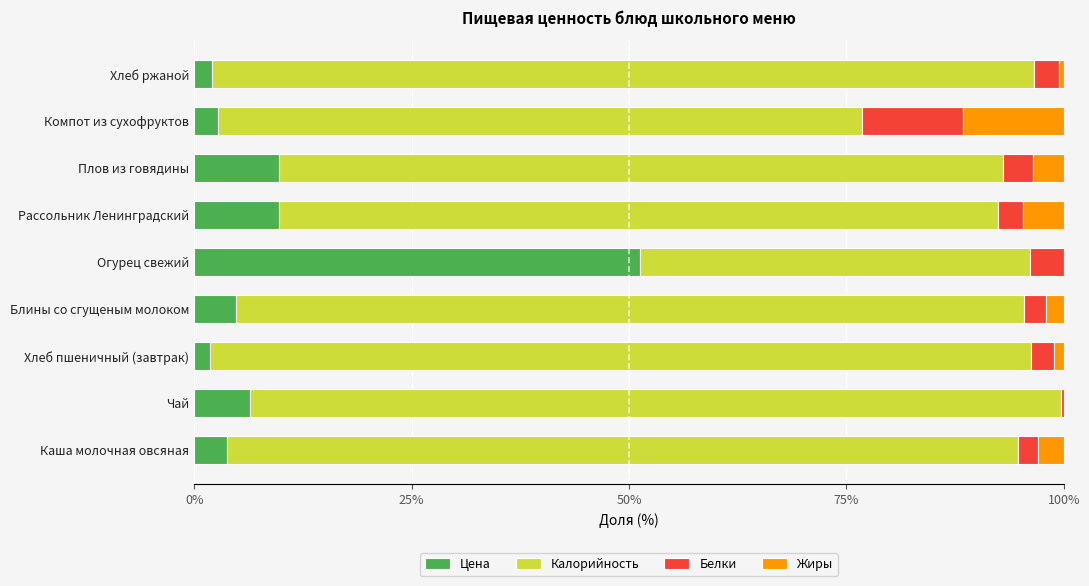

Count the number of data series in this chart.

4